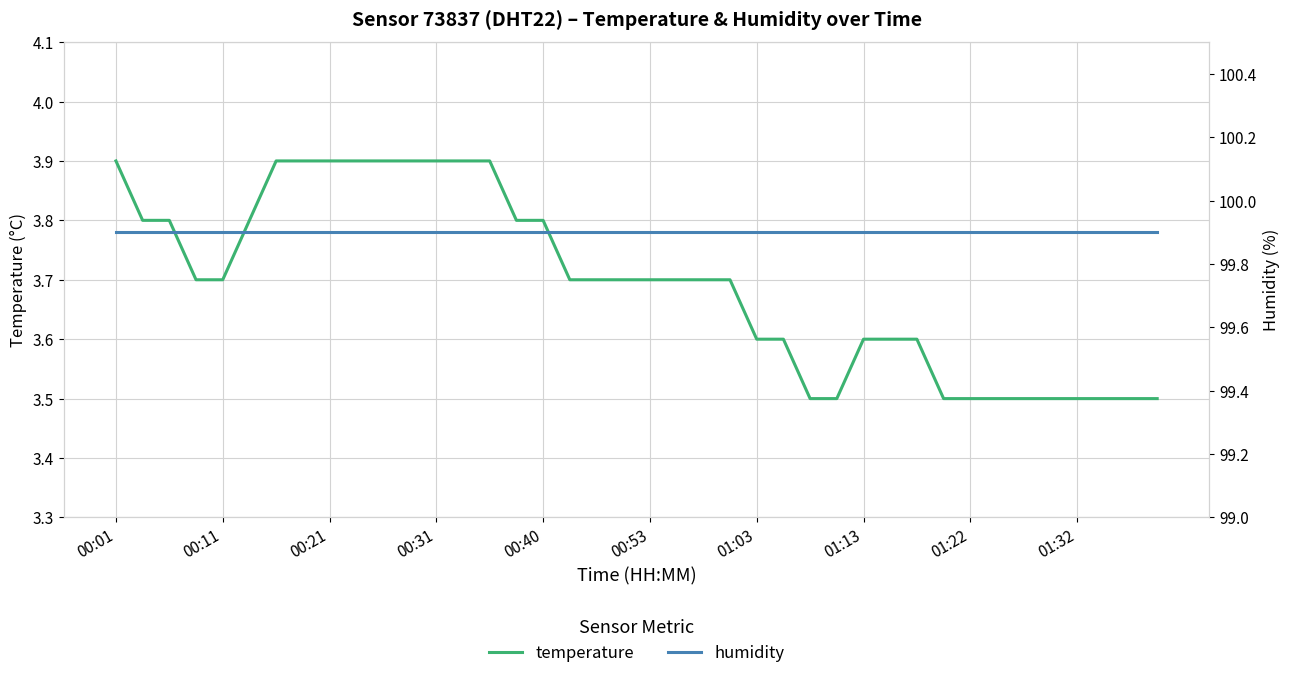

What is the value of the humidity point at the 4th from the left?

99.9